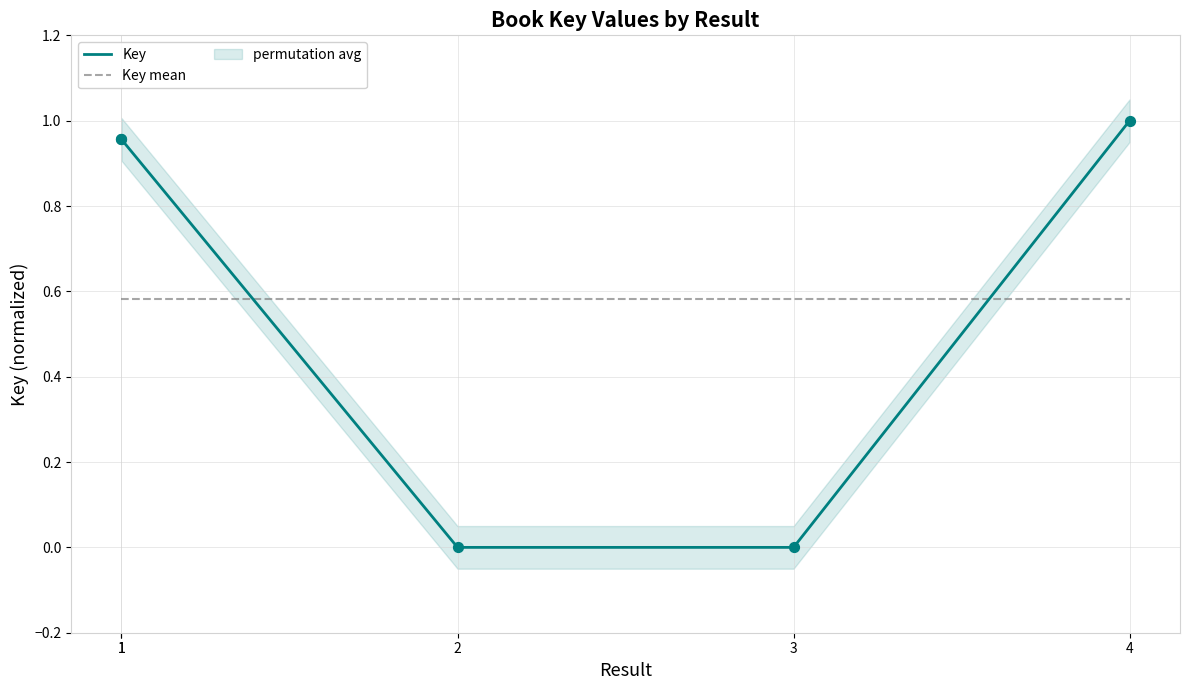

At which category is the sum across all series the highest?

4